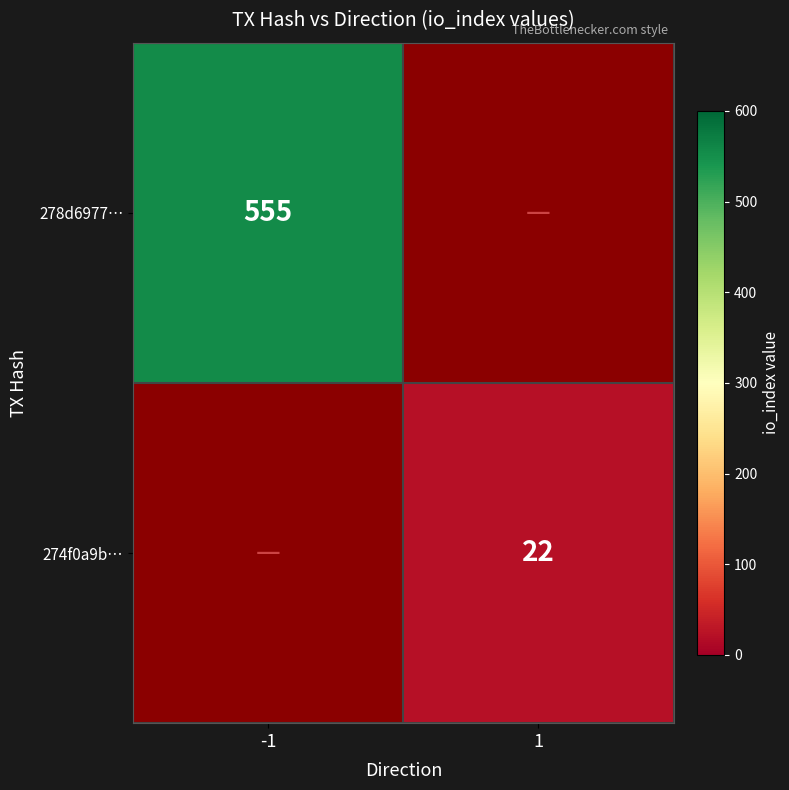

The value of 278d6977… at -1 is 231. True or false?

False